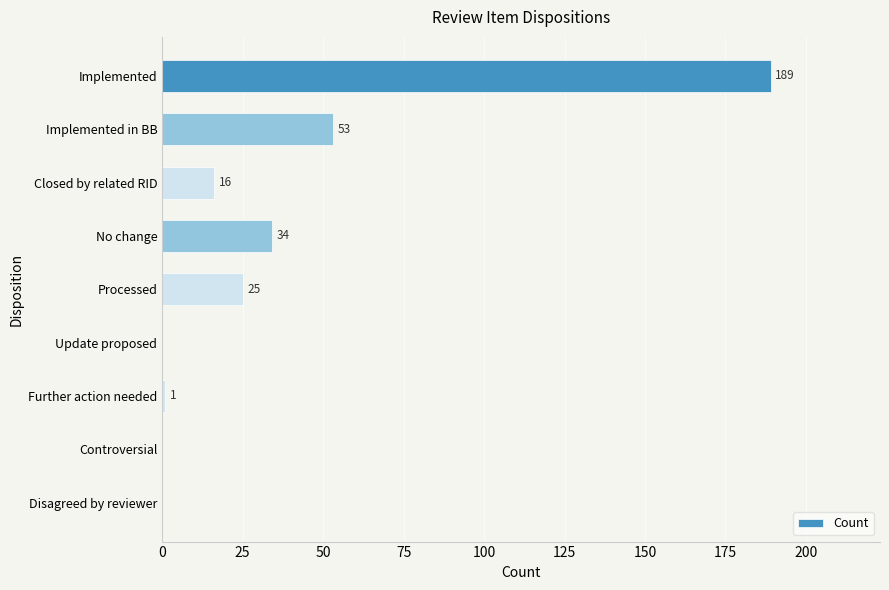

Are the bars horizontal?

Yes